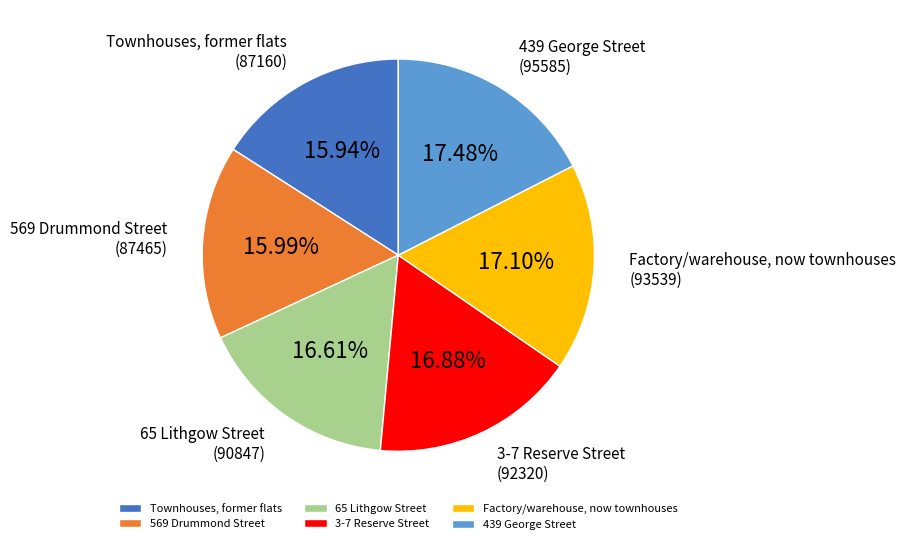

Combined, do 65 Lithgow Street and Townhouses, former flats account for over 50%?

No